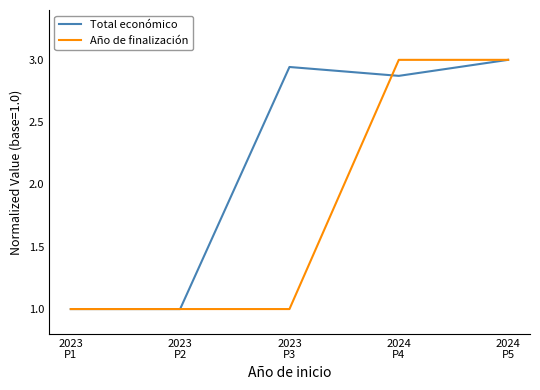

Rank the series by their average value, from highest to lowest.

Total económico, Año de finalización